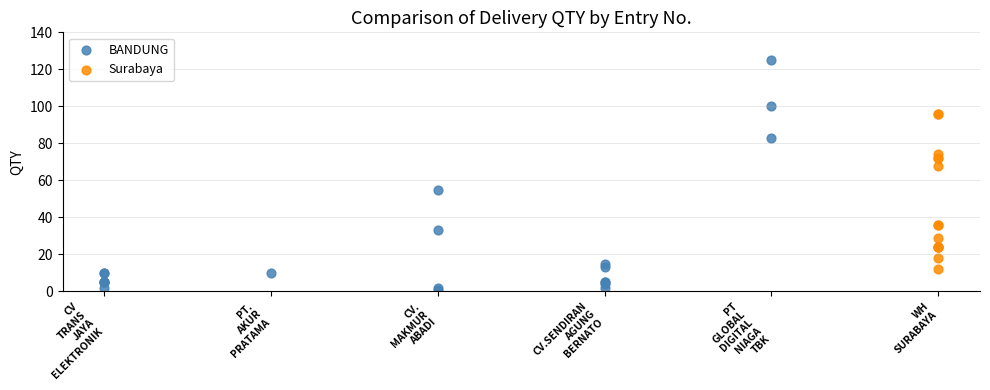

Which series contains the highest Y value?

BANDUNG